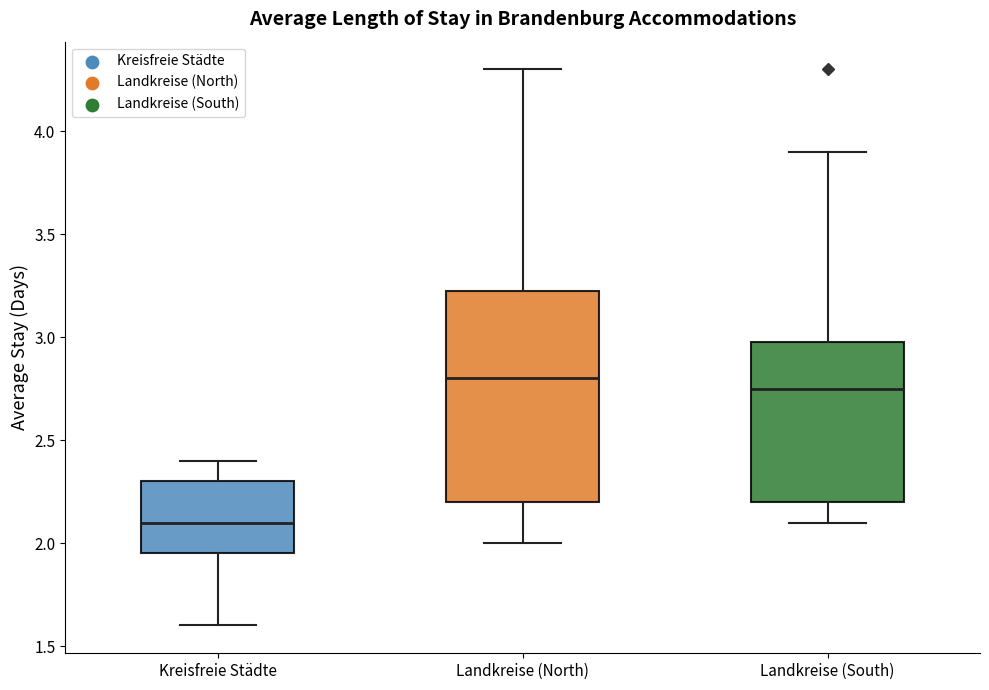

Which box's median line is the lowest?

Kreisfreie Städte